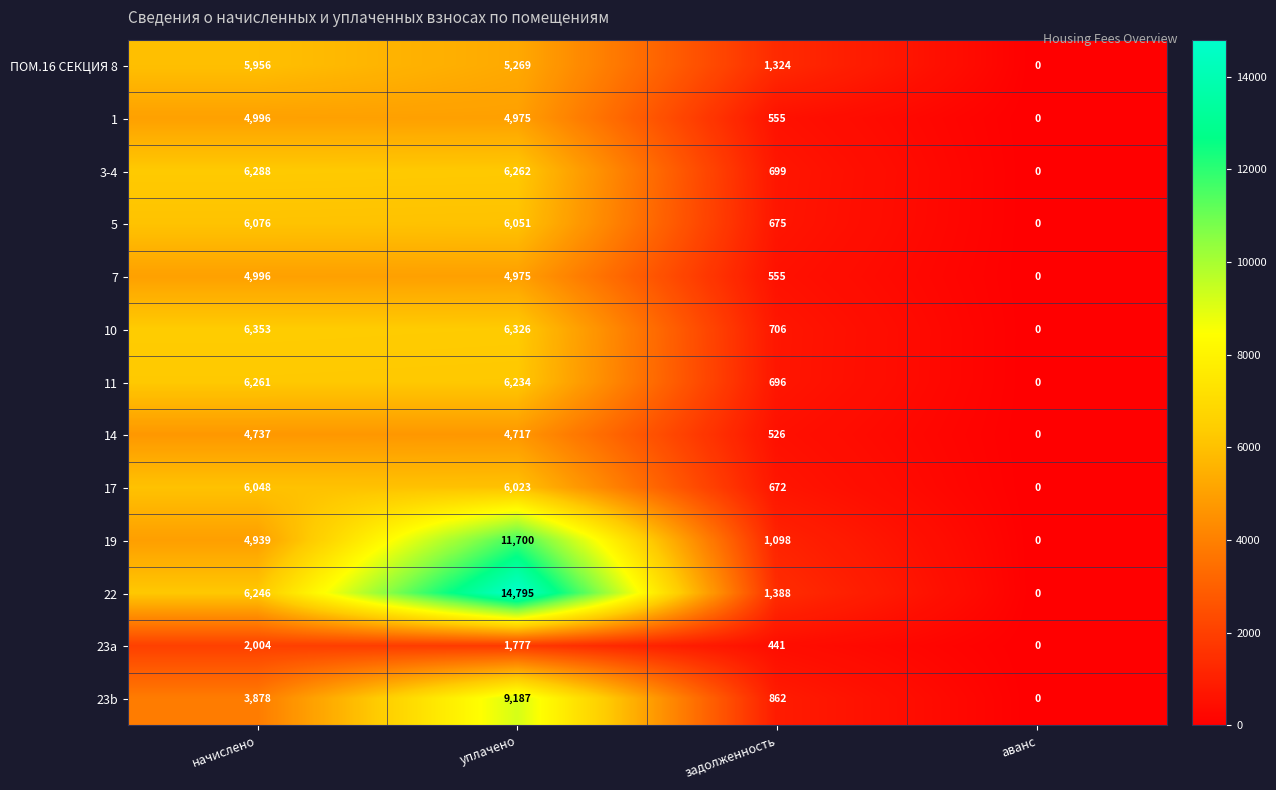

What is the total value across all series at уплачено?

88291